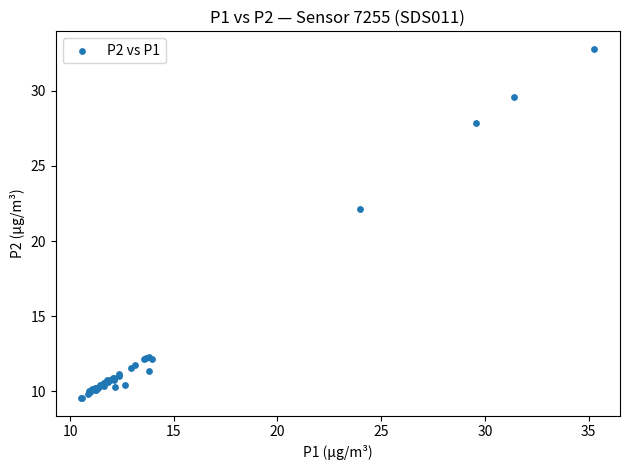

What Y value in the scatter plot is closest to 21?

22.1